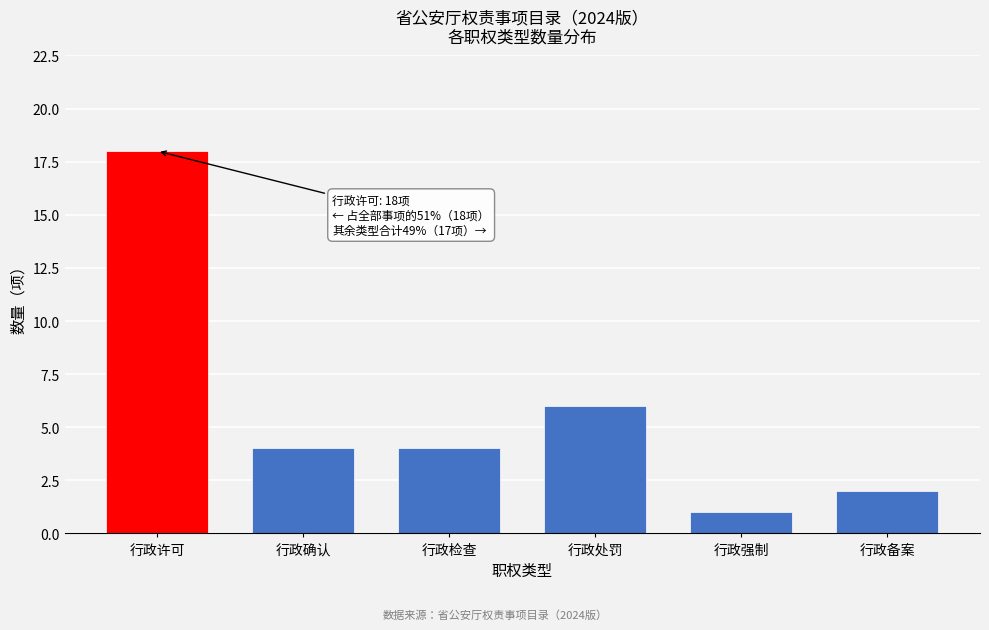

Reading left to right, extract all data points from this chart.

行政许可=18	行政确认=4	行政检查=4	行政处罚=6	行政强制=1	行政备案=2